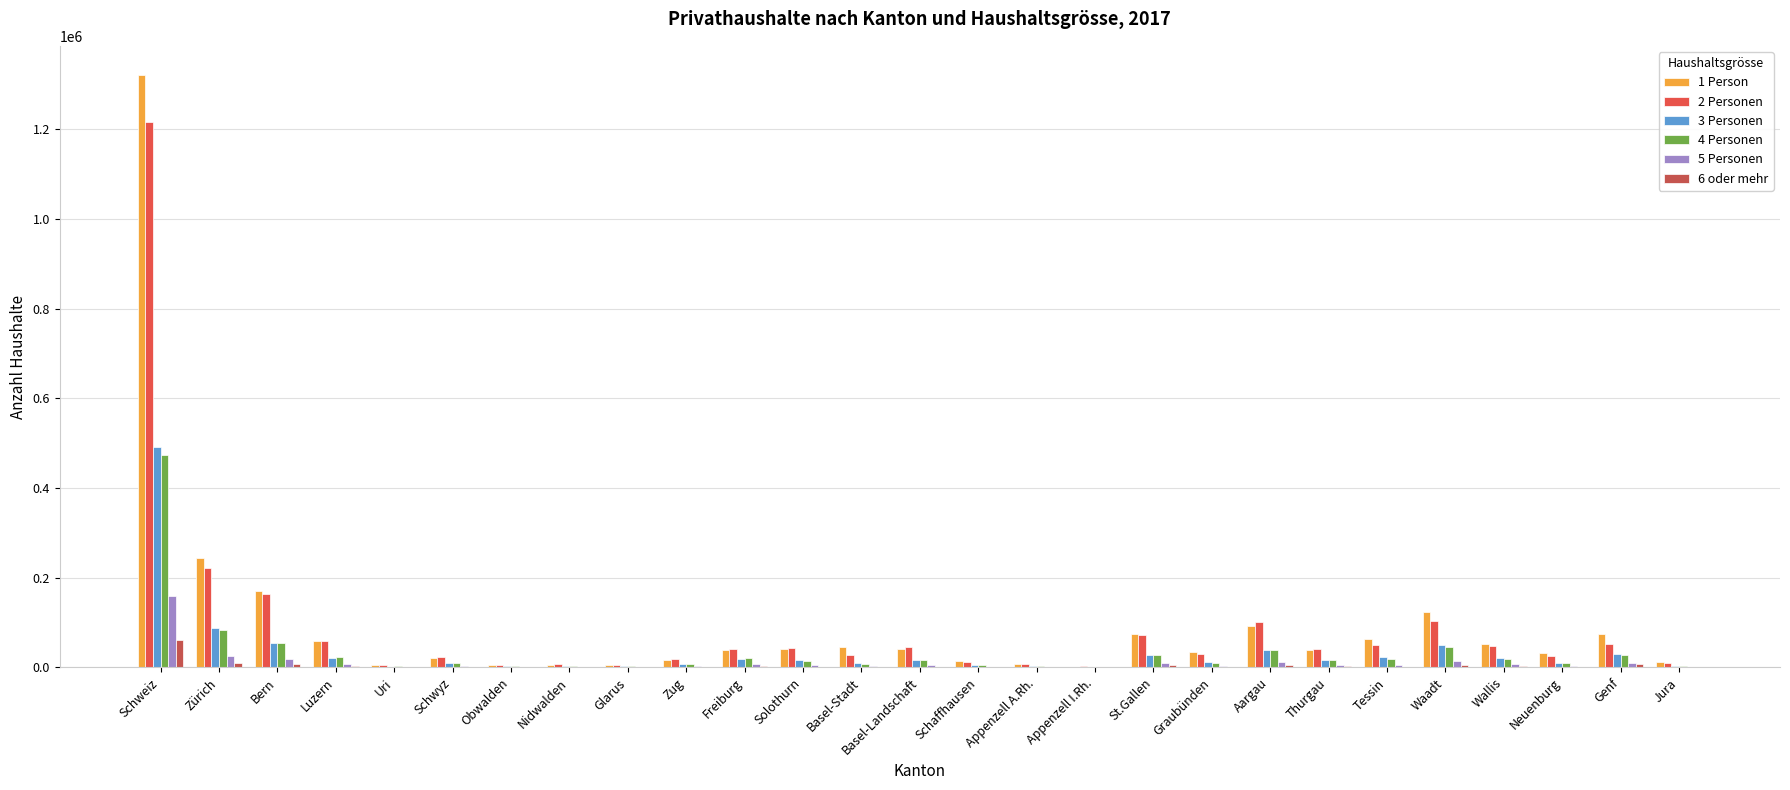

Count the number of data series in this chart.

6